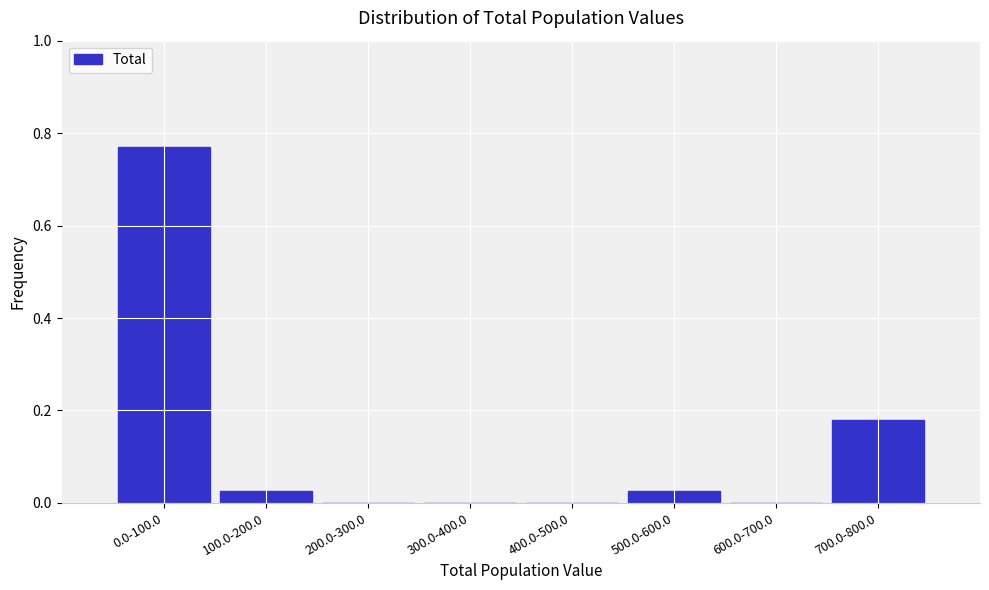

True or false: the data shows 0.5 at 600.0-700.0.

False